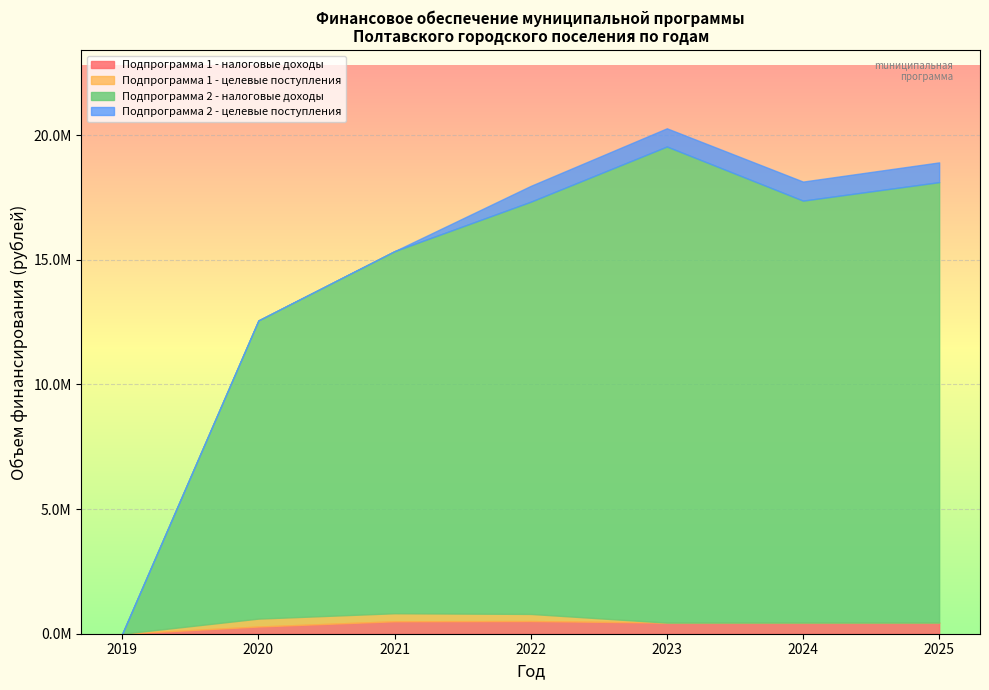

What are all the series names shown in the legend?

Подпрограмма 1 - налоговые доходы, Подпрограмма 1 - целевые поступления, Подпрограмма 2 - налоговые доходы, Подпрограмма 2 - целевые поступления